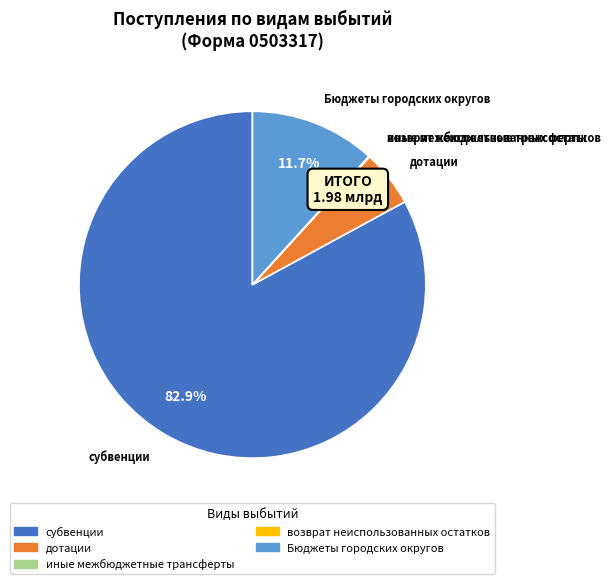

What is the largest slice in the pie chart?

субвенции